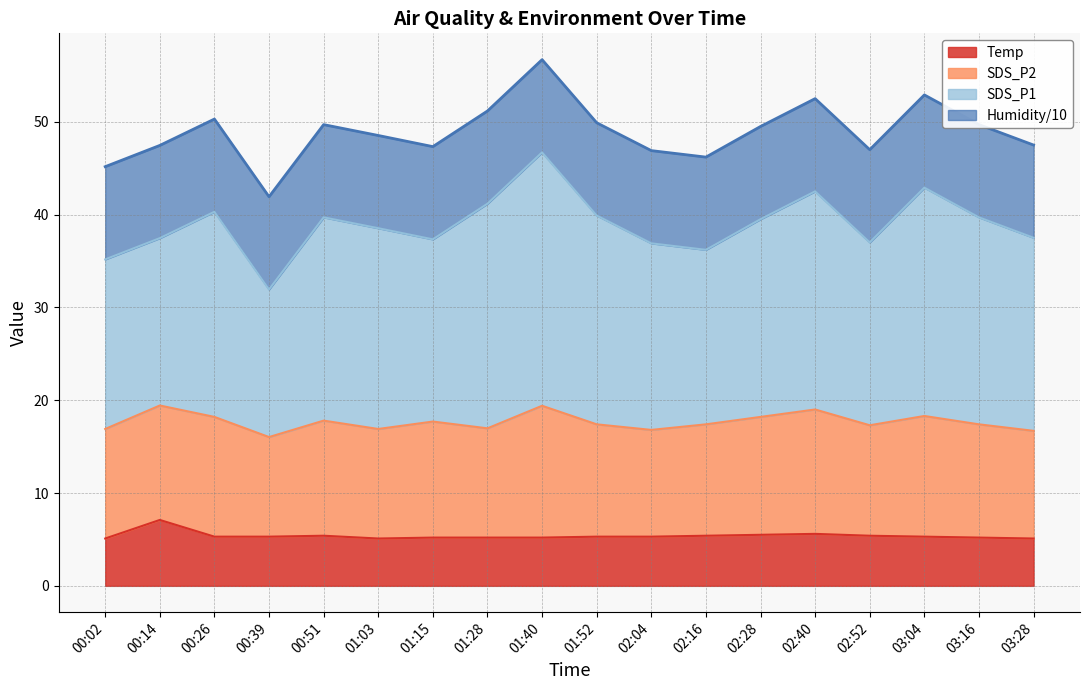

What is the label of the 6th point from the left?

01:03